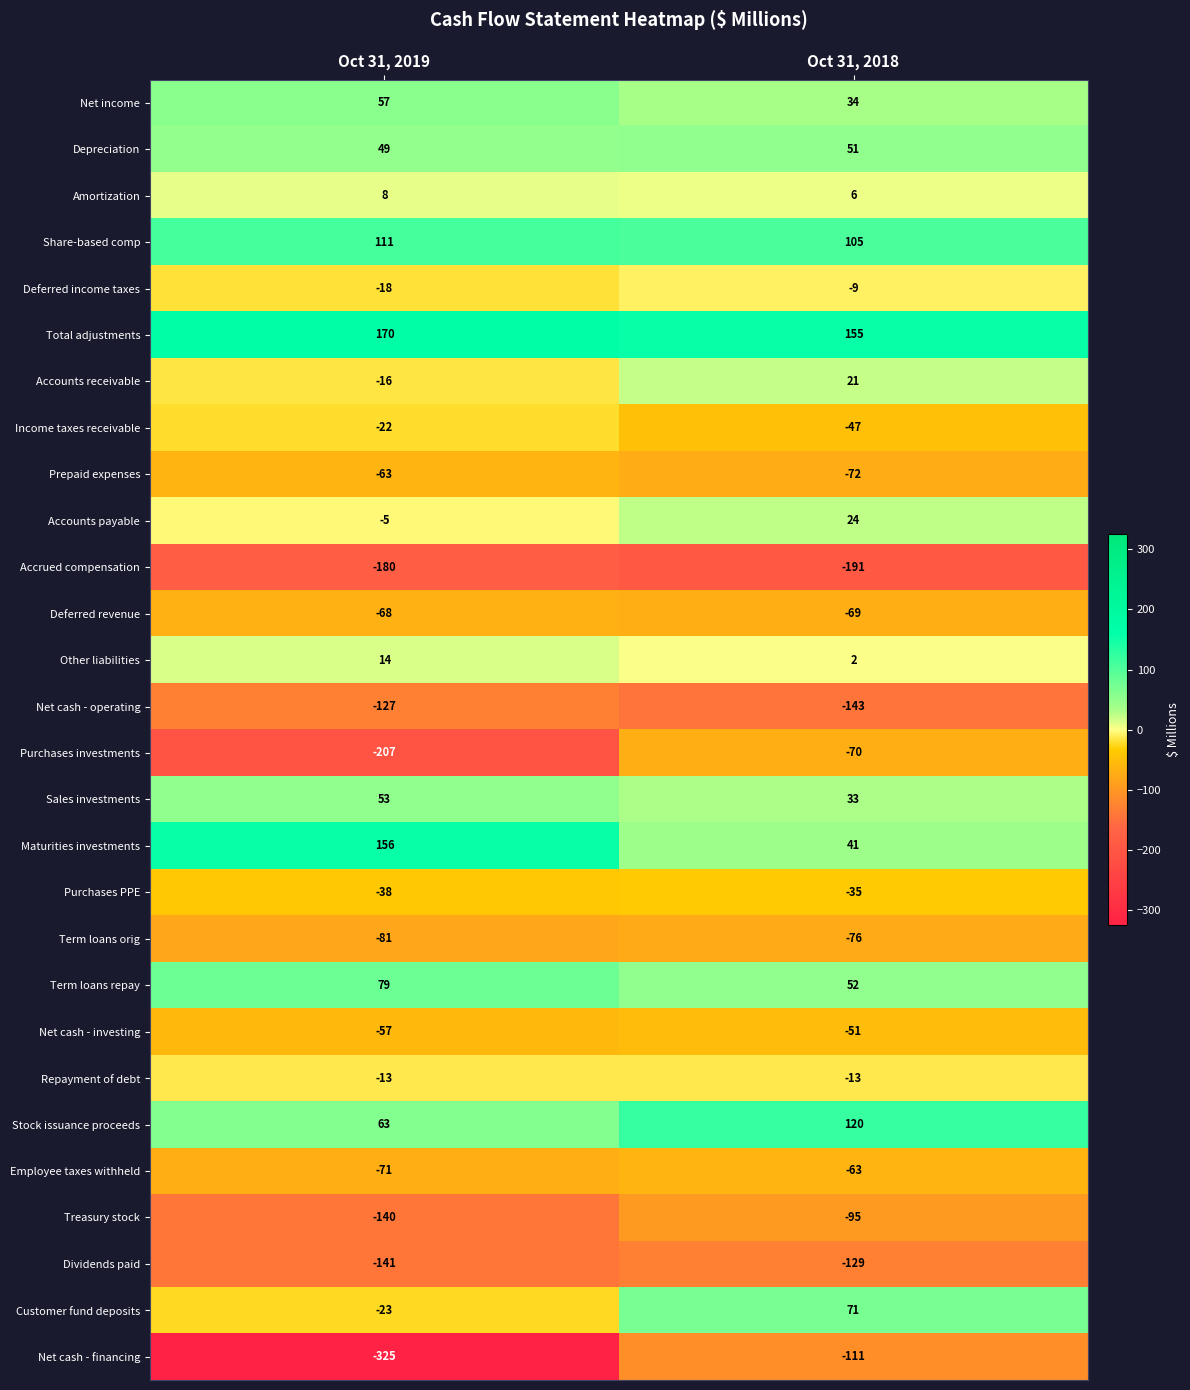

Where is Net cash - investing nearest to the value -54?

Oct 31, 2019